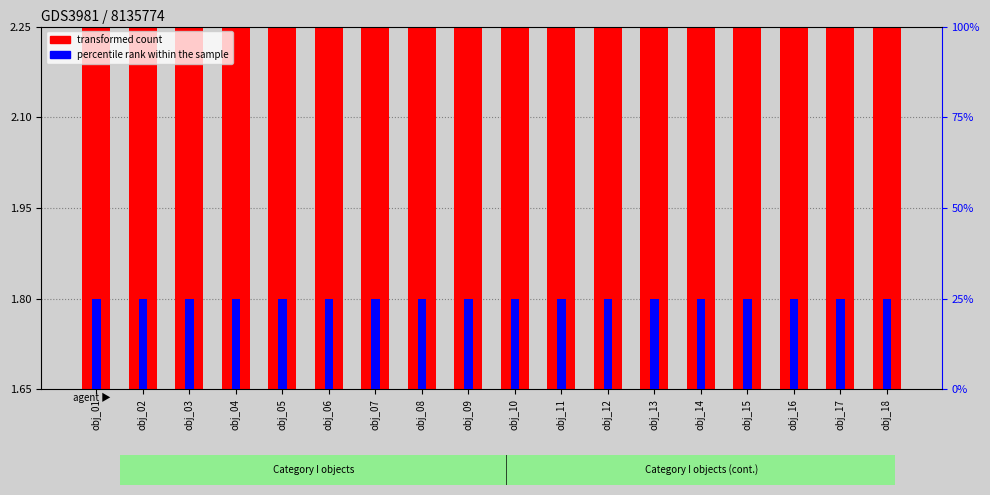

What is the sum of the transformed count values at obj_16 and obj_03?

4.0